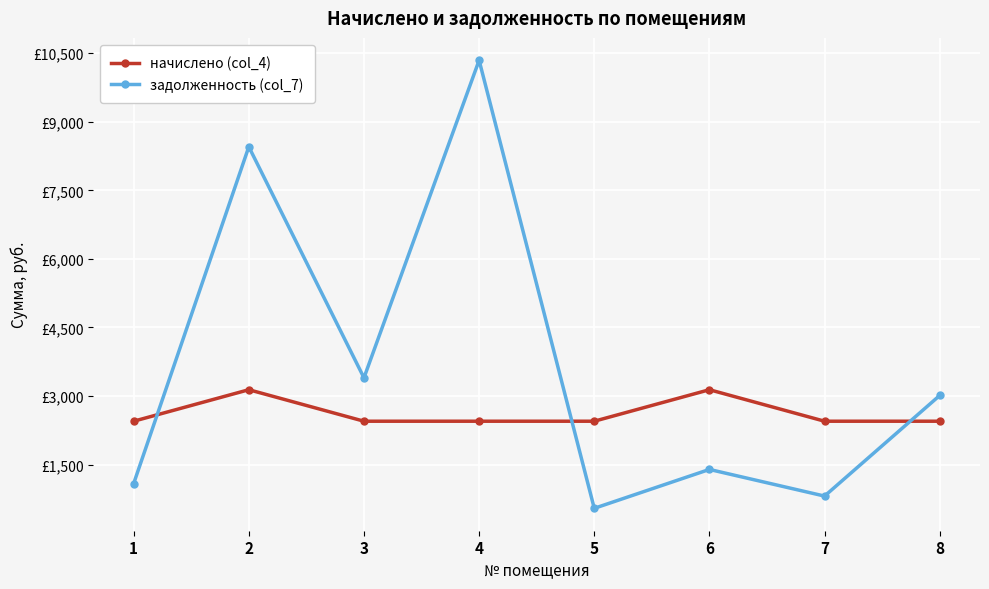

What are all the series names shown in the legend?

начислено (col_4), задолженность (col_7)